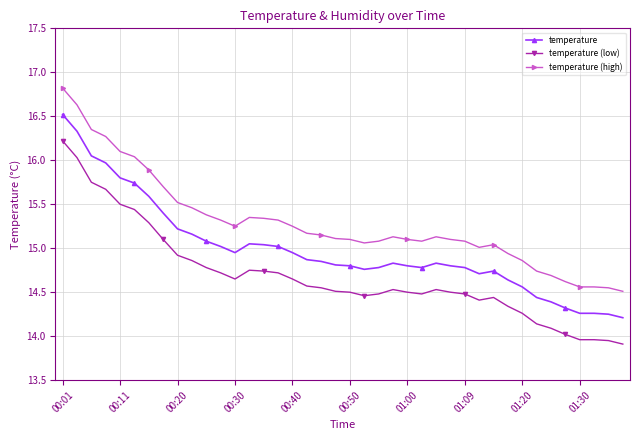

List the series in order of their peak value, highest first.

temperature (high), temperature, temperature (low)